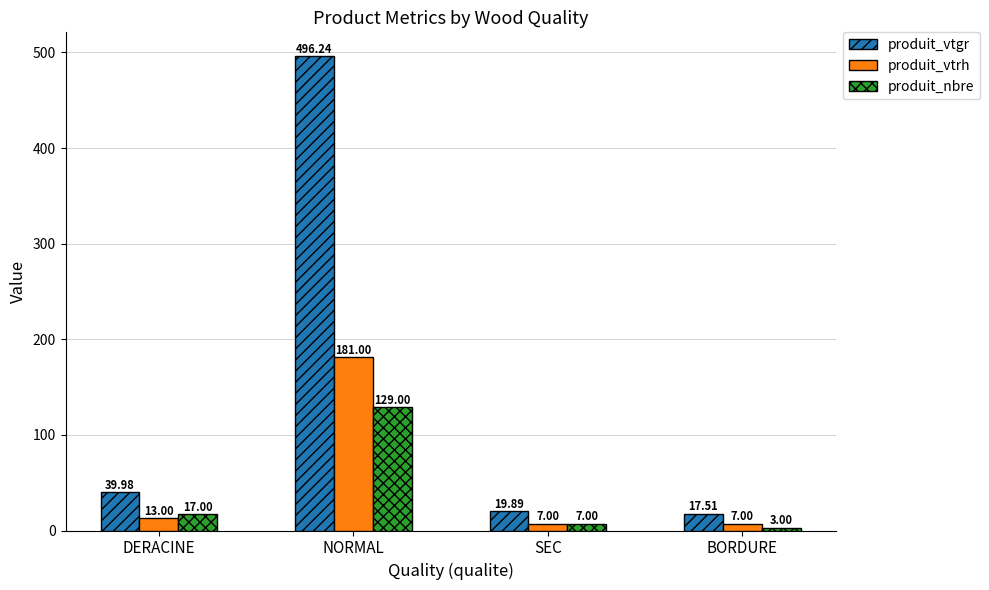

Reading left to right, list all the values displayed in this chart.

produit_vtgr: DERACINE=40.0	NORMAL=496.2	SEC=19.9	BORDURE=17.5
produit_vtrh: DERACINE=13.0	NORMAL=181.0	SEC=7.0	BORDURE=7.0
produit_nbre: DERACINE=17.0	NORMAL=129.0	SEC=7.0	BORDURE=3.0